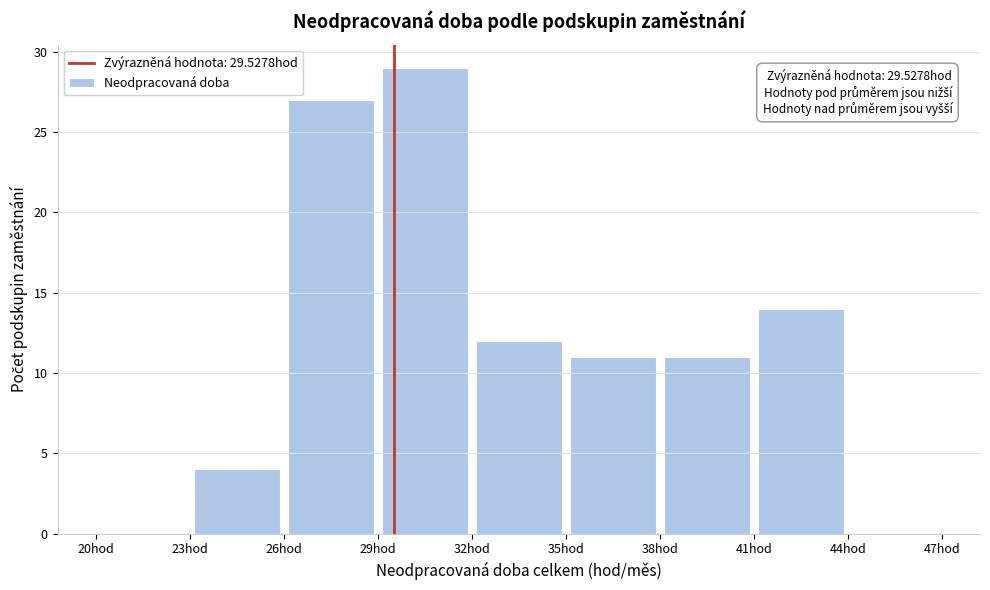

Which range on the x-axis has the tallest bar?

29 to 32